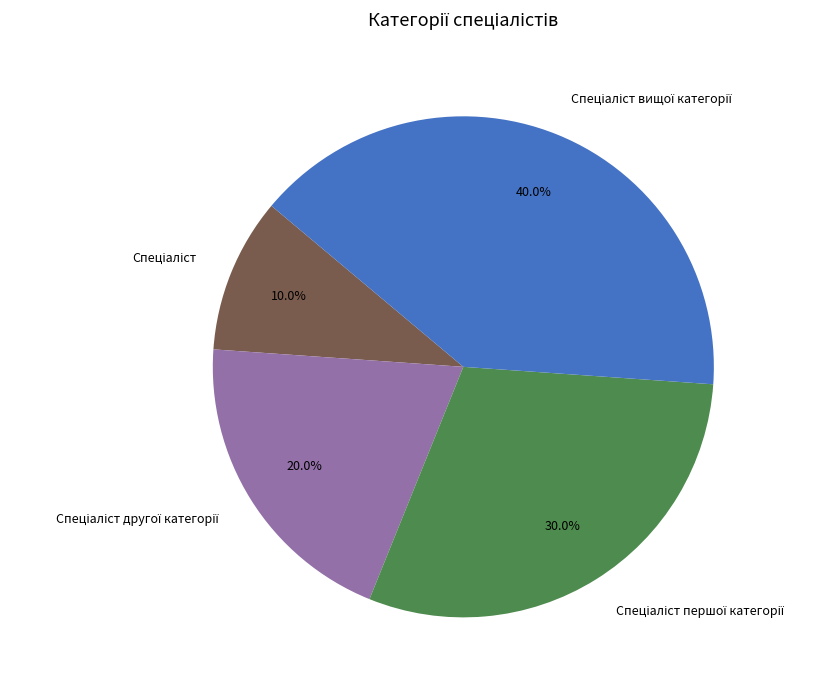

Is there any slice that represents more than half of the pie?

No